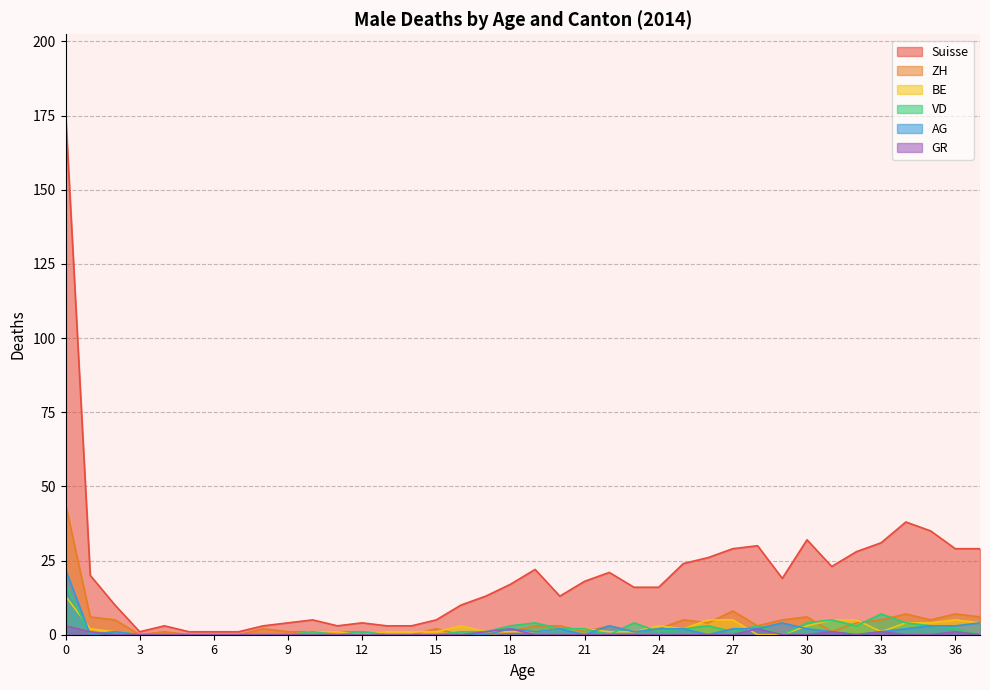

What is the greatest value displayed?

176